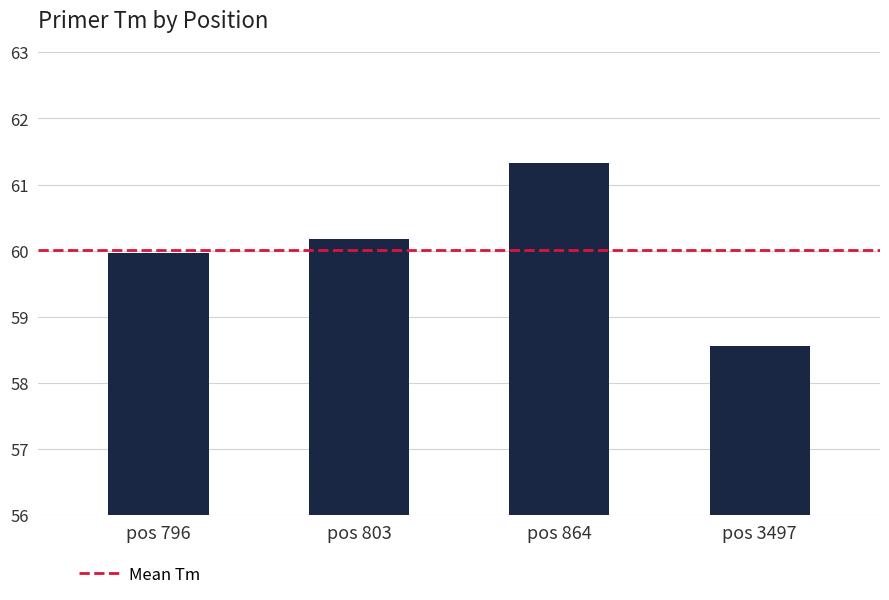

The value at pos 796 is 83.1. True or false?

False